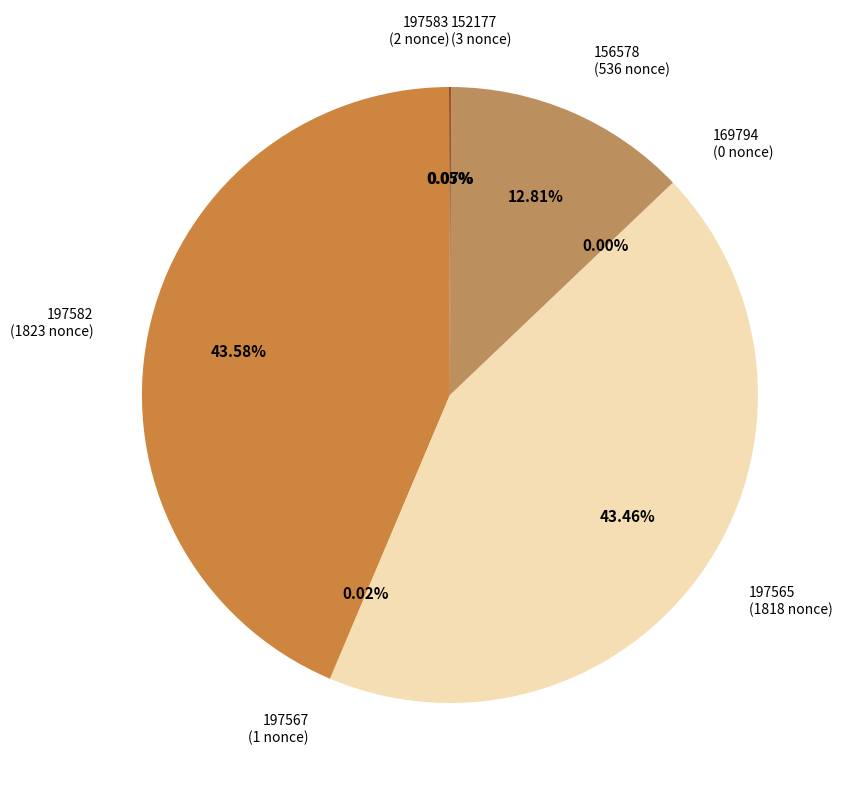

Is there any slice that represents more than half of the pie?

No